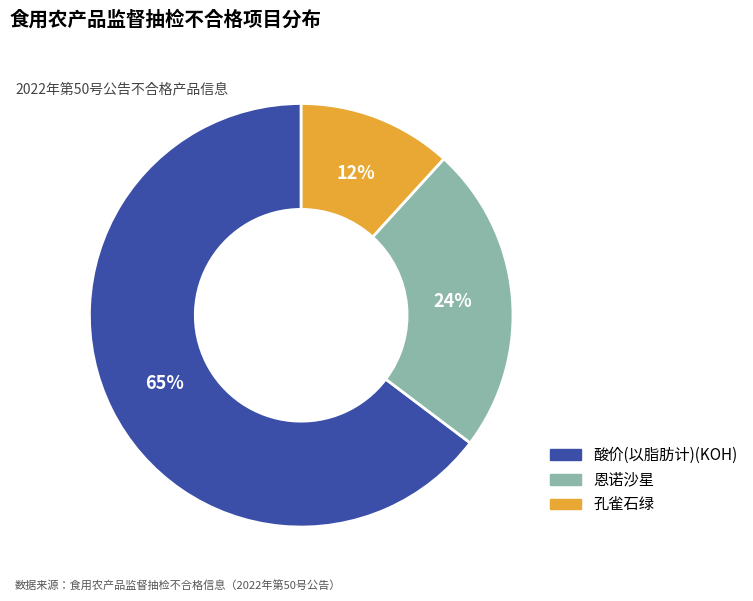

Count the number of slices in the pie.

3